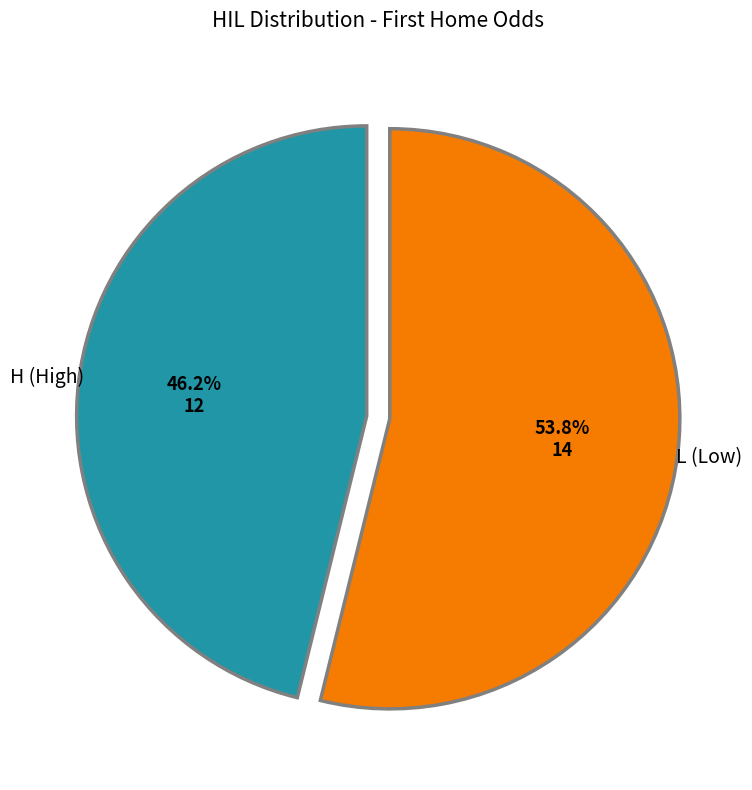

Is L the majority of the pie?

Yes